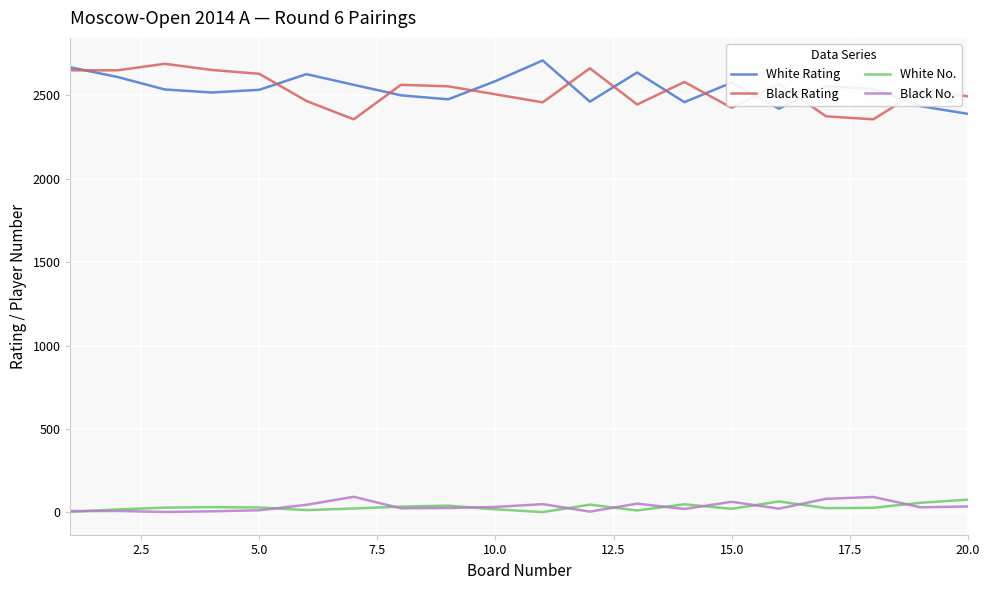

What is the maximum value for White Rating?

2710